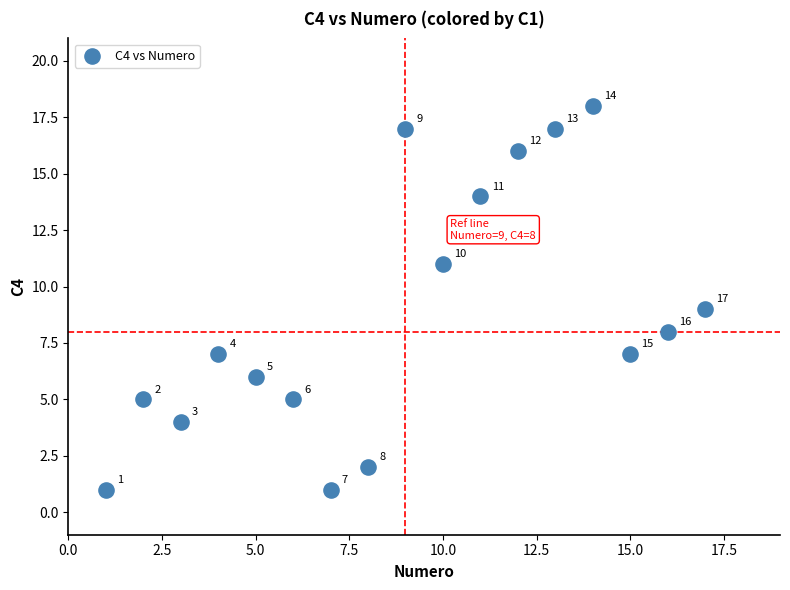

What is the range of Y values (max minus min)?

17